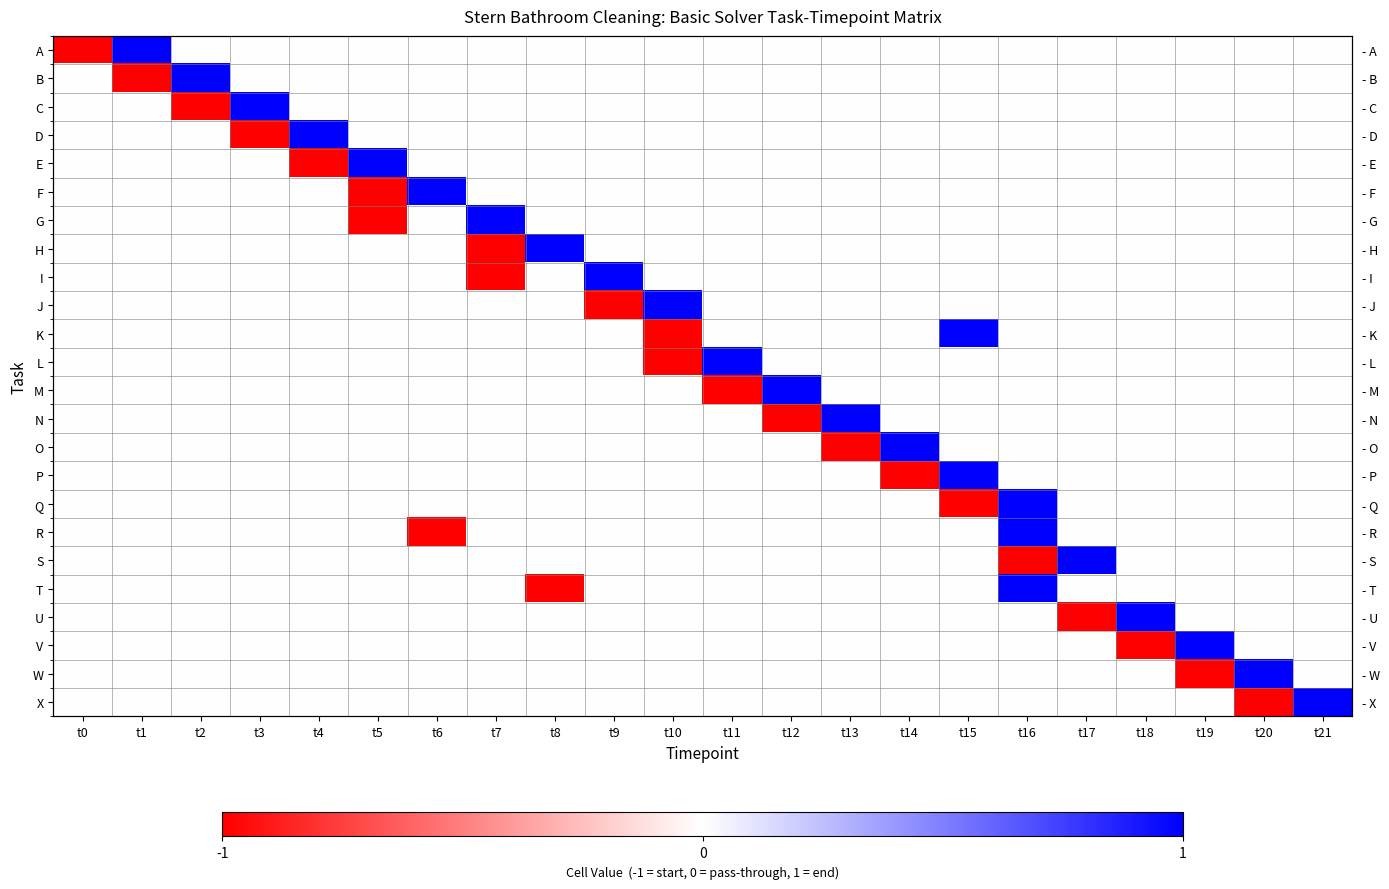

What is the greatest value displayed?

1